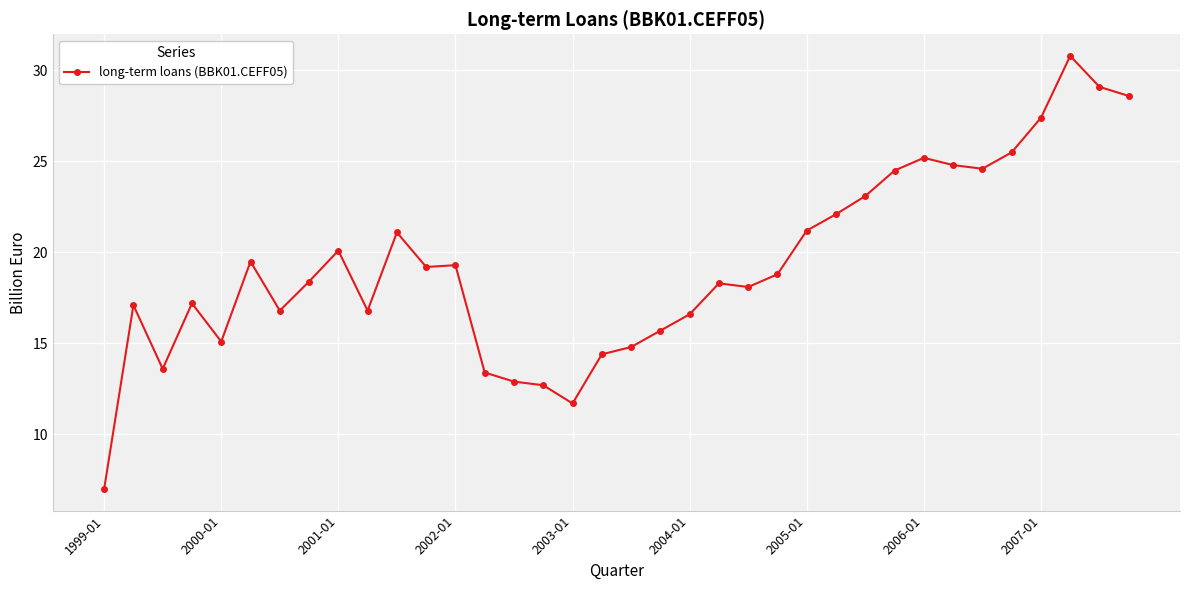

What is the value of the 6th point from the left?

19.5